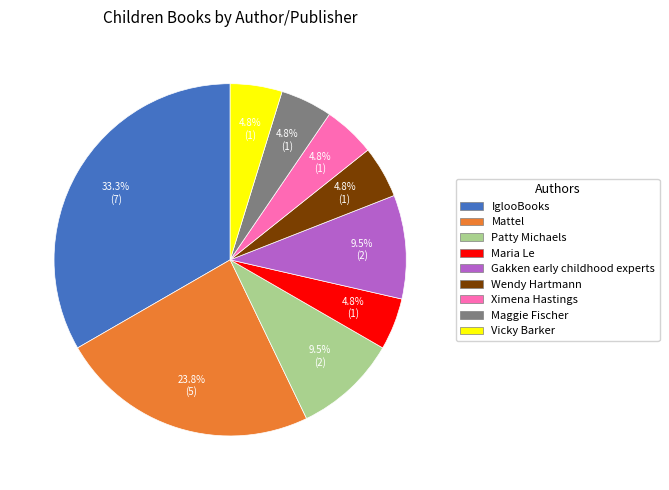

Which slice is the largest?

IglooBooks